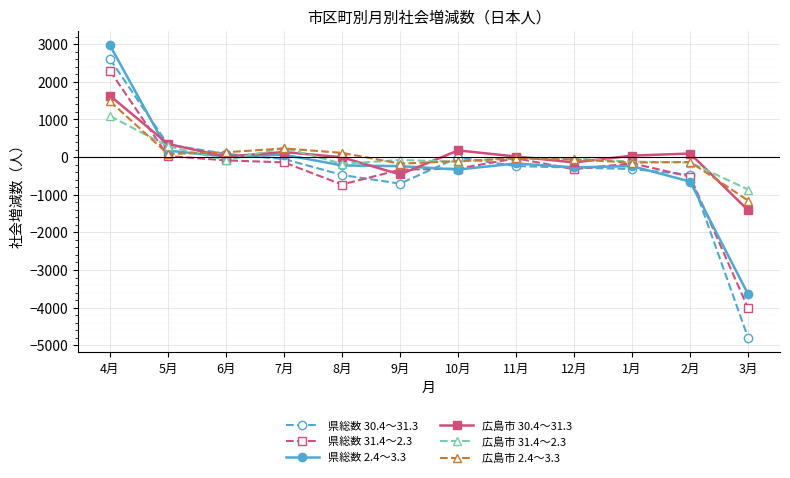

The value of 県総数 31.4～2.3 at 8月 is -350. True or false?

False